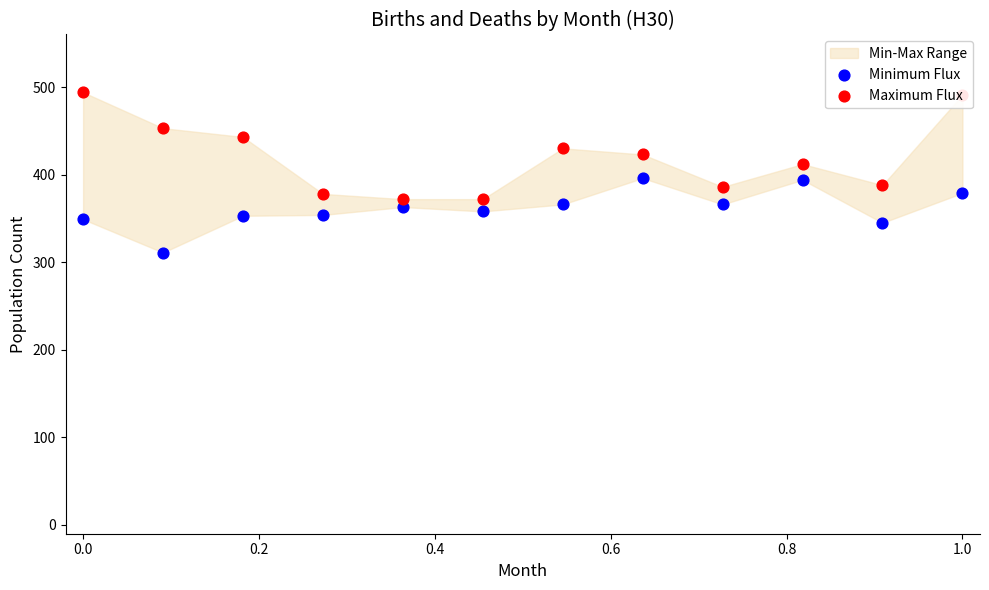

Is the value of Maximum Flux at 9 greater than the value of Minimum Flux at 9?

Yes